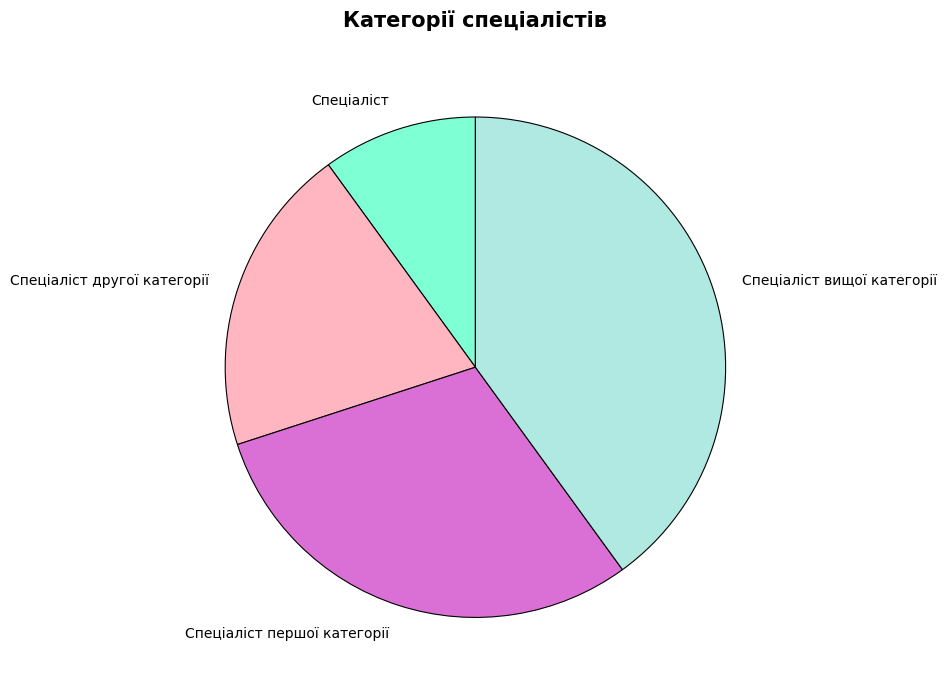

Count the number of slices in the pie.

4